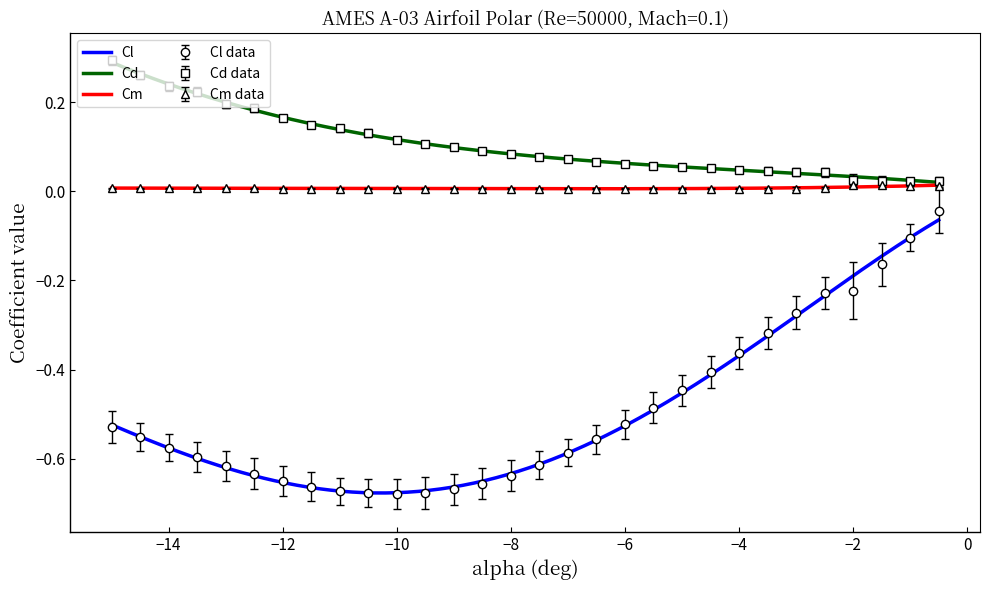

Is this an area chart (filled region under the line)?

No